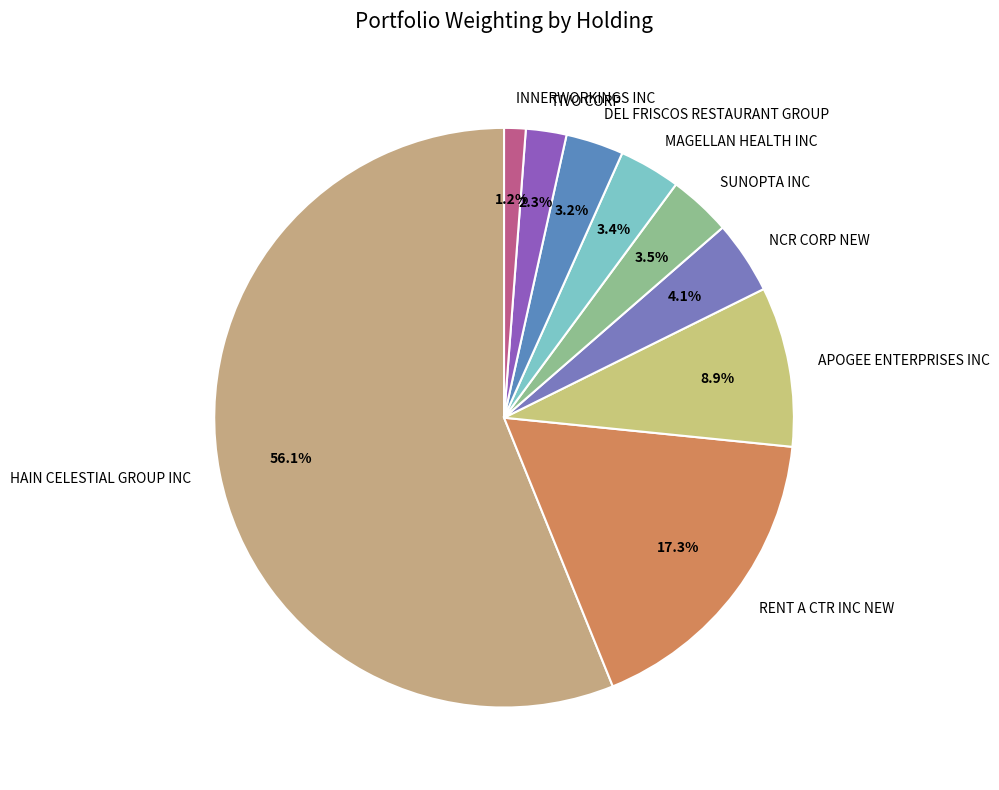

Which has a higher value, APOGEE ENTERPRISES INC or HAIN CELESTIAL GROUP INC?

HAIN CELESTIAL GROUP INC